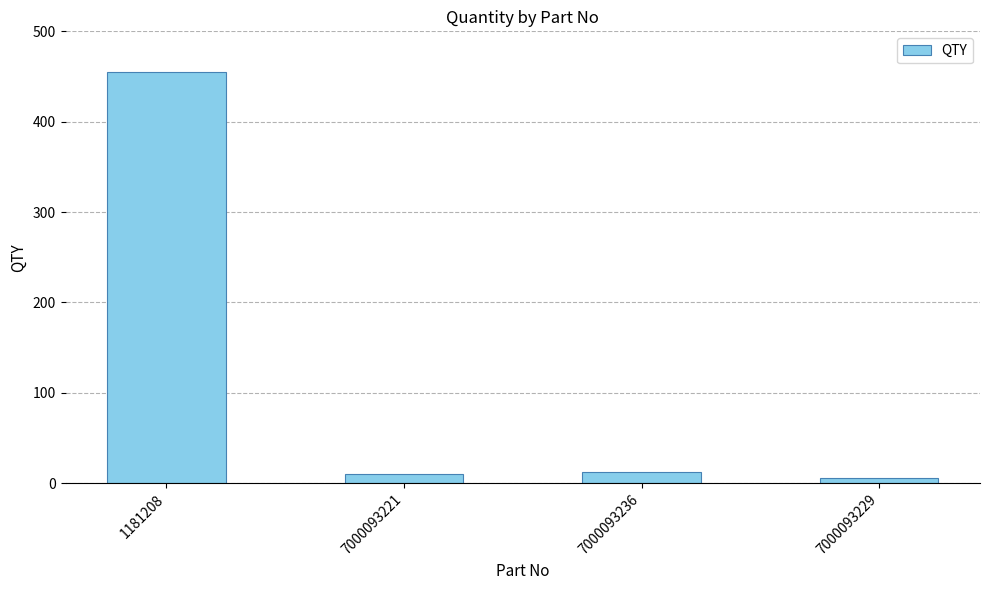

Is it true that the value at 1181208 is 809?

False